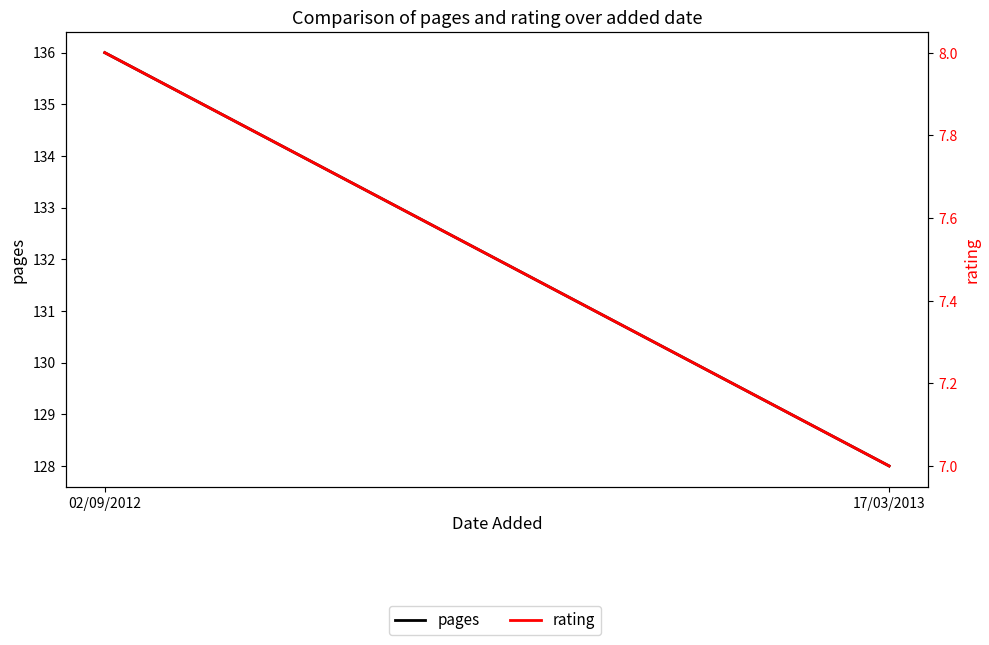

Rank the series by their average value, from lowest to highest.

rating, pages